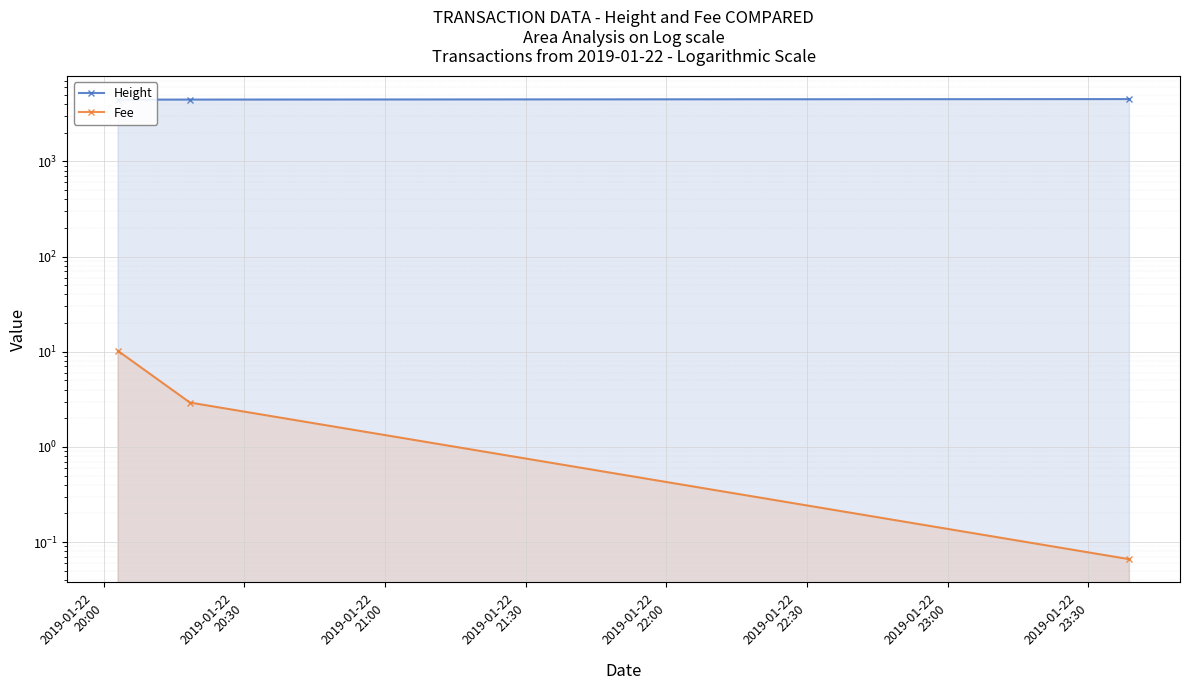

Reading right to left, extract all data points from this chart.

Height: 4509.0	4456.0	4451.0
Fee: 0.1	2.9	10.2